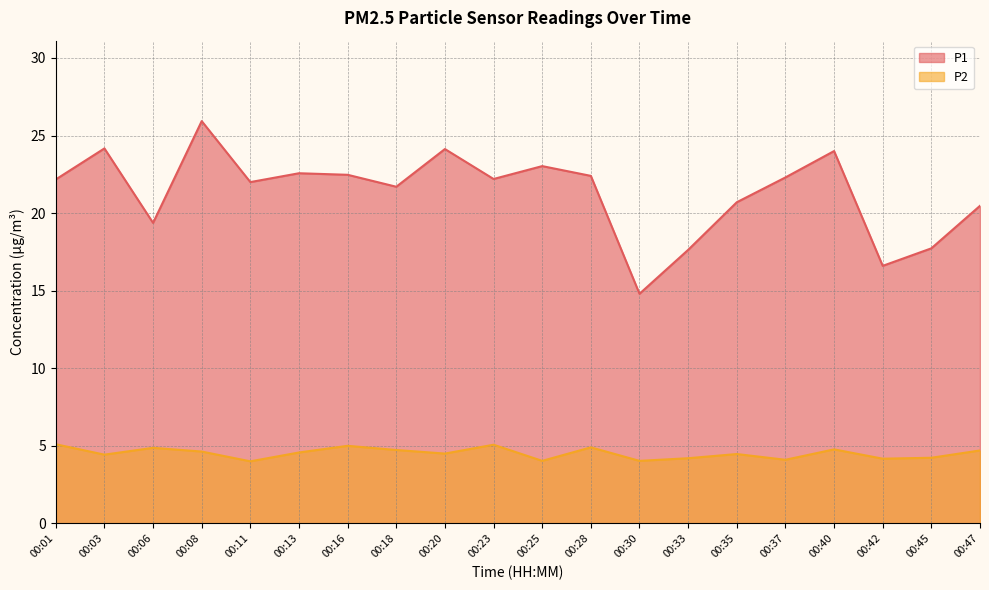

Rank the categories by P2 value from lowest to highest.

00:11, 00:25, 00:30, 00:37, 00:42, 00:33, 00:45, 00:03, 00:35, 00:20, 00:13, 00:08, 00:47, 00:18, 00:40, 00:06, 00:28, 00:16, 00:23, 00:01